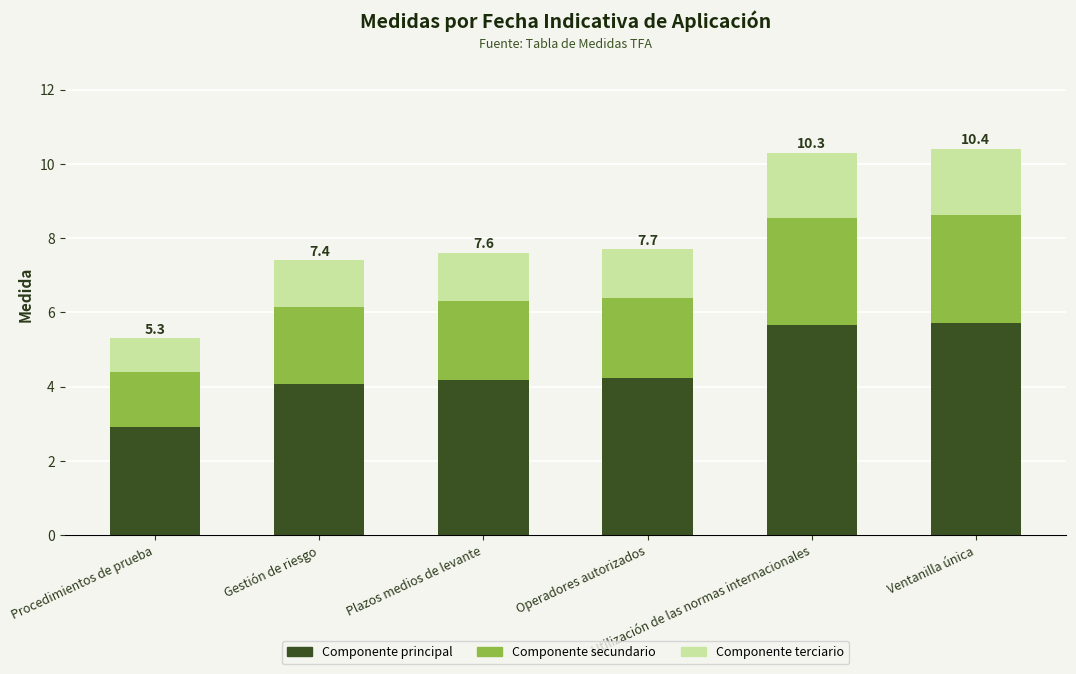

Read the Componente principal value at Ventanilla única.

5.7